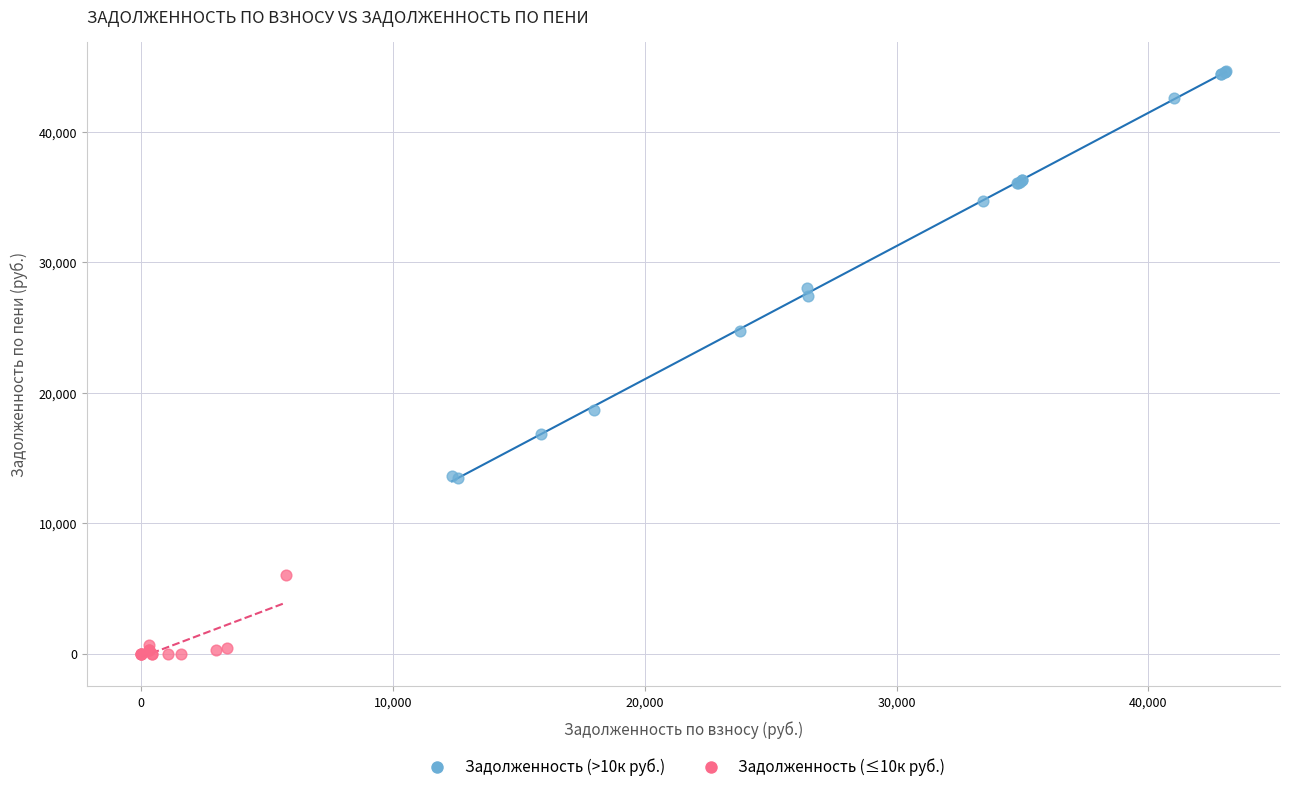

Which series contains the lowest Y value?

Задолженность (≤10к руб.)